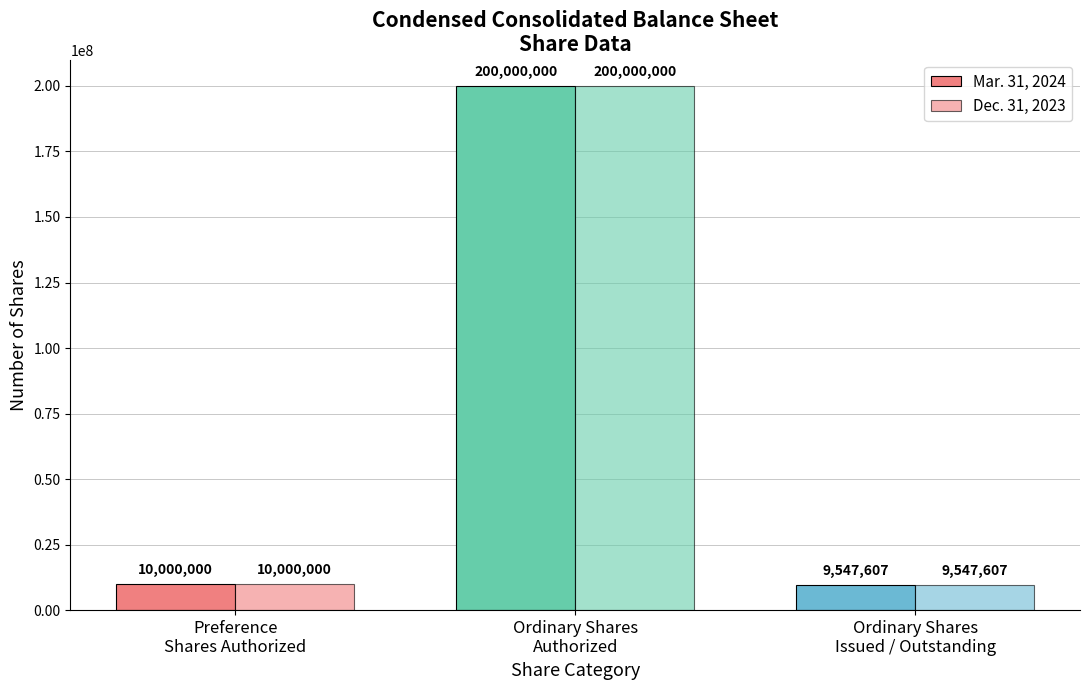

What is the value of the Mar. 31, 2024 bar at the 1st from the left?

10000000